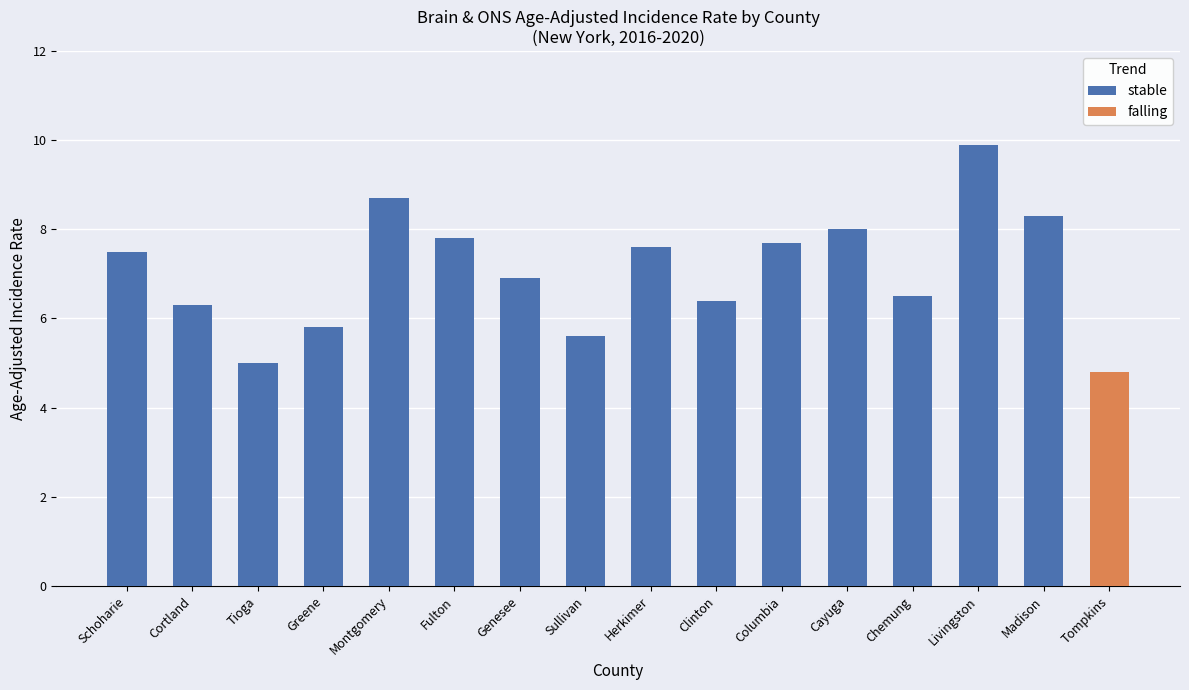

Is it true that stable equals 9.9 at Livingston?

True